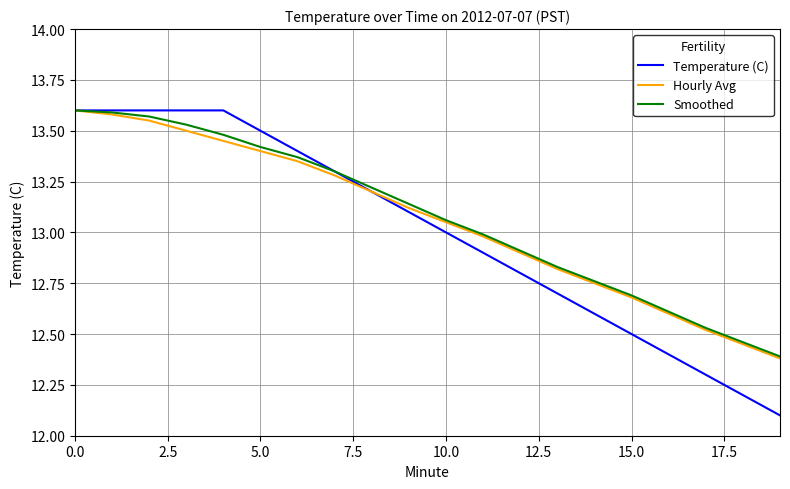

List the series in order of their overall mean, highest first.

Smoothed, Hourly Avg, Temperature (C)